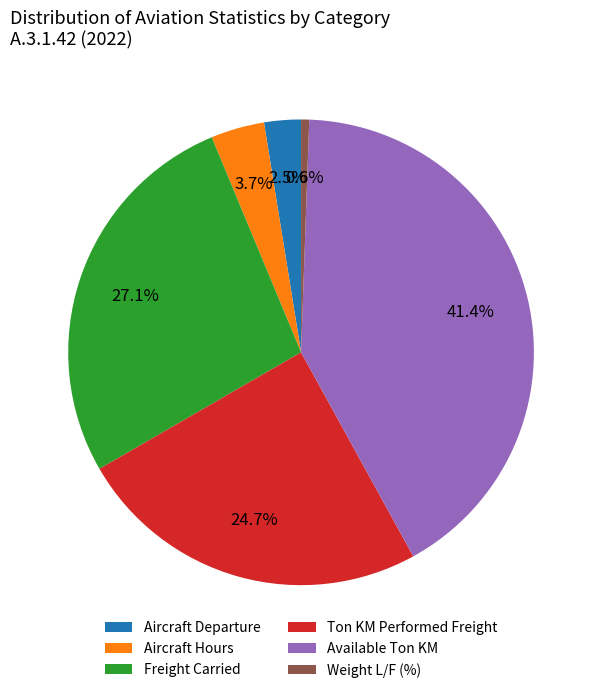

To the nearest percent, what percentage of the pie is Freight Carried?

27%